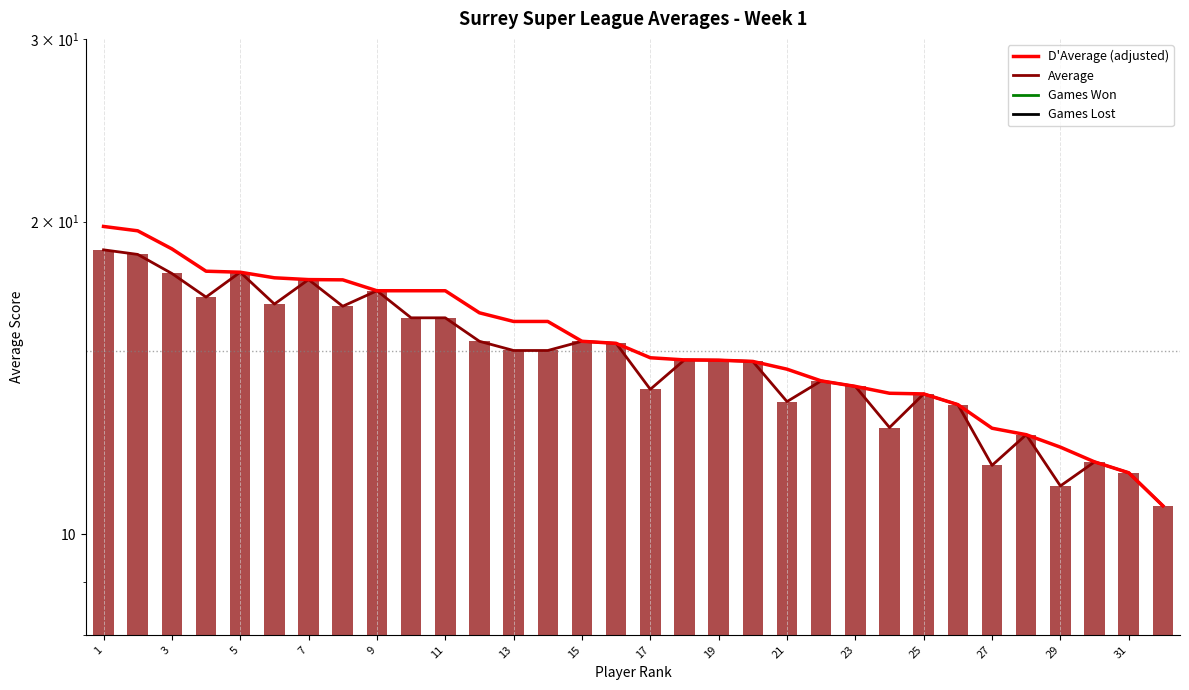

The Games Won series shows 1.9 at 23. True or false?

False